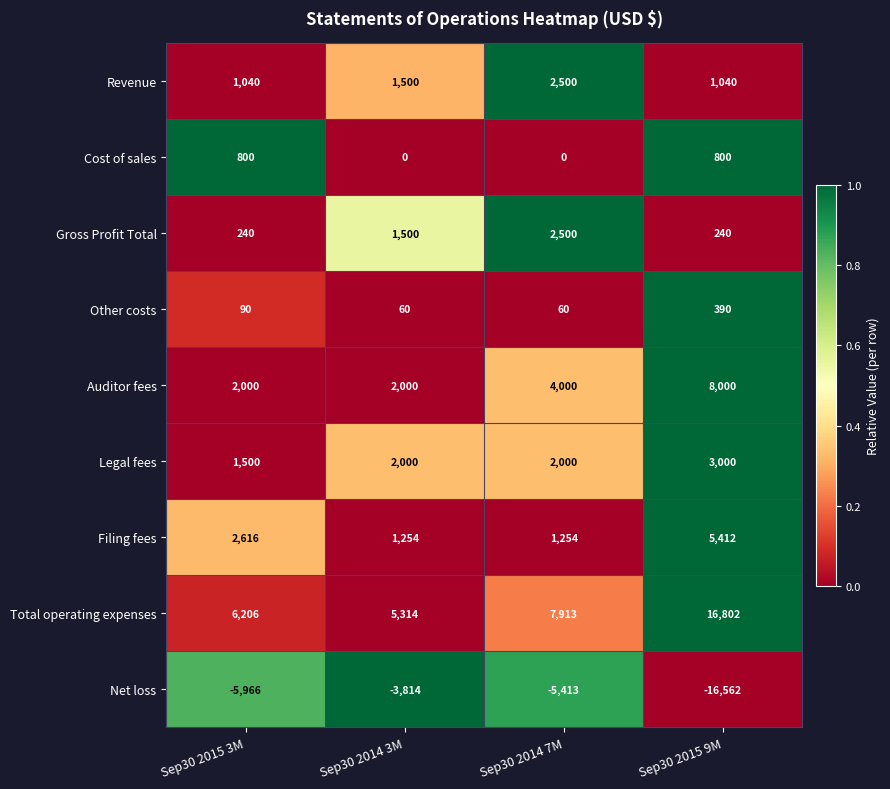

What is the maximum value shown in the chart?

16802